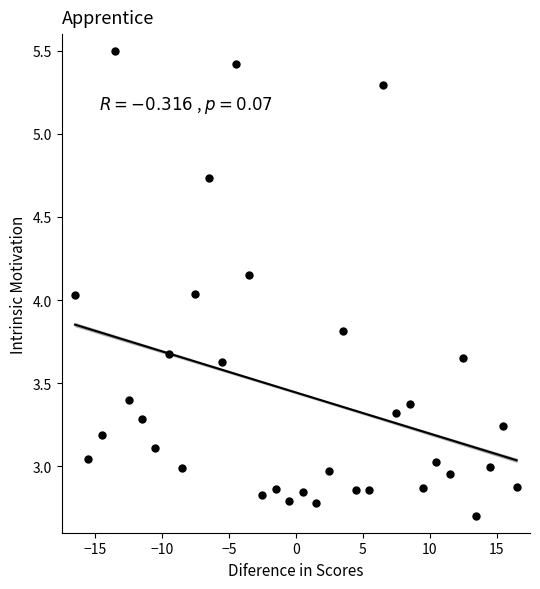

What is the range of X values (max minus min)?

33.0